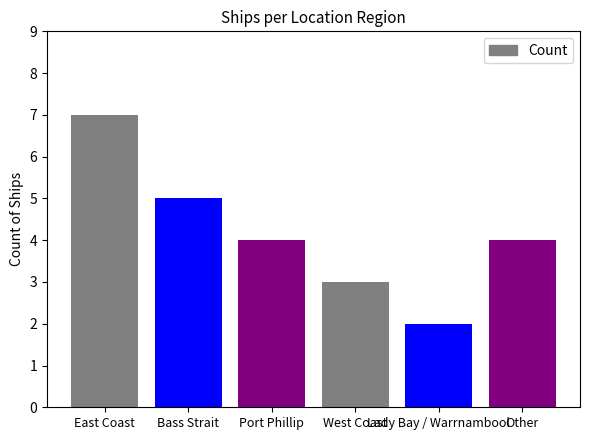

What is the value of the 2nd bar from the left?

5